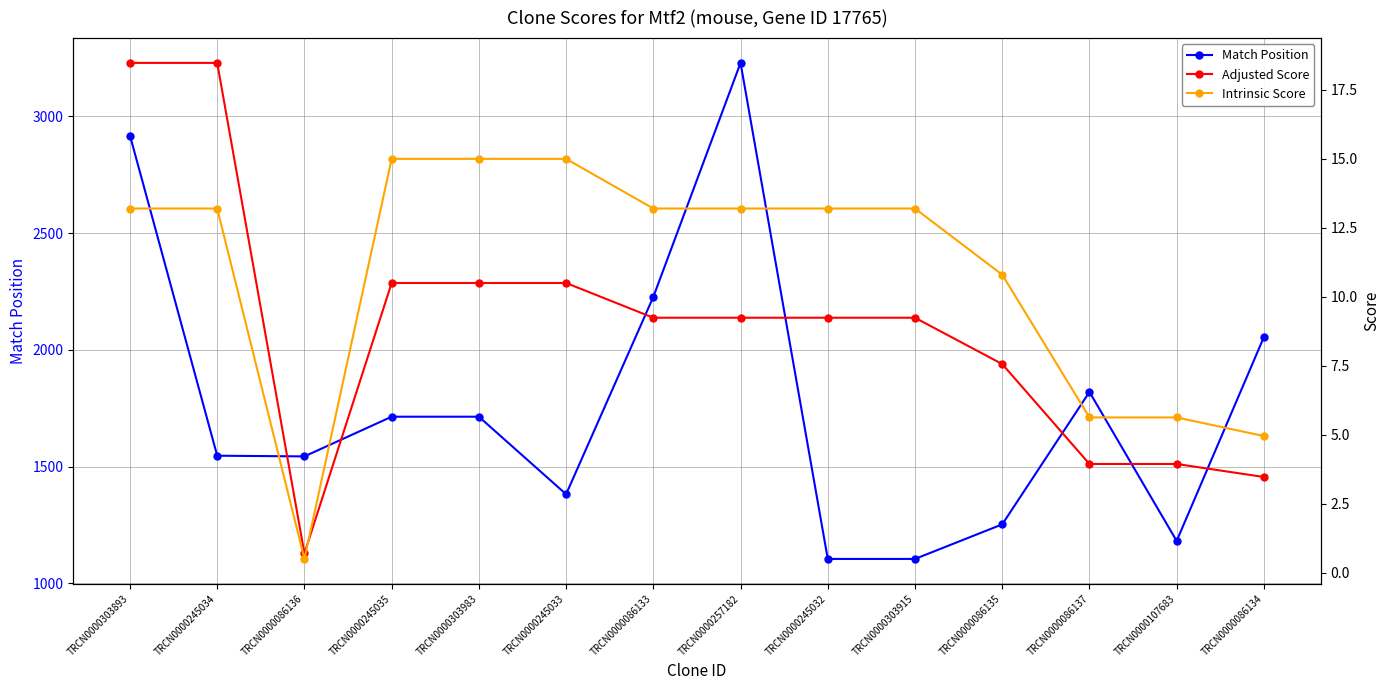

Rank the categories by Match Position value from highest to lowest.

TRCN0000257182, TRCN0000303893, TRCN0000086133, TRCN0000086134, TRCN0000086137, TRCN0000245035, TRCN0000303983, TRCN0000245034, TRCN0000086136, TRCN0000245033, TRCN0000086135, TRCN0000107683, TRCN0000245032, TRCN0000303915